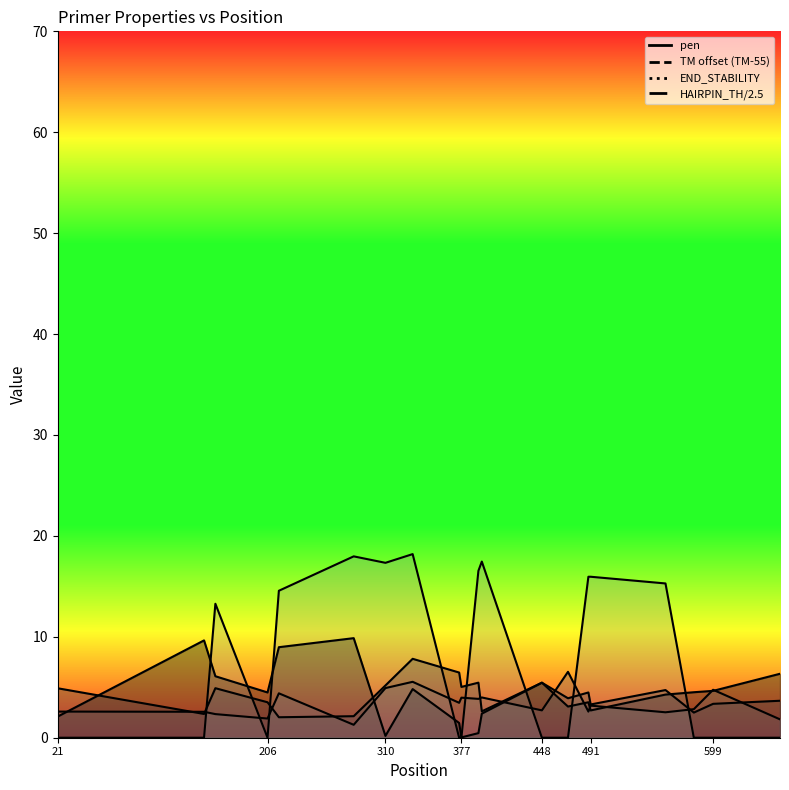

Which series has the largest total across all categories?

PRIMER_RIGHT_0_HAIRPIN_TH